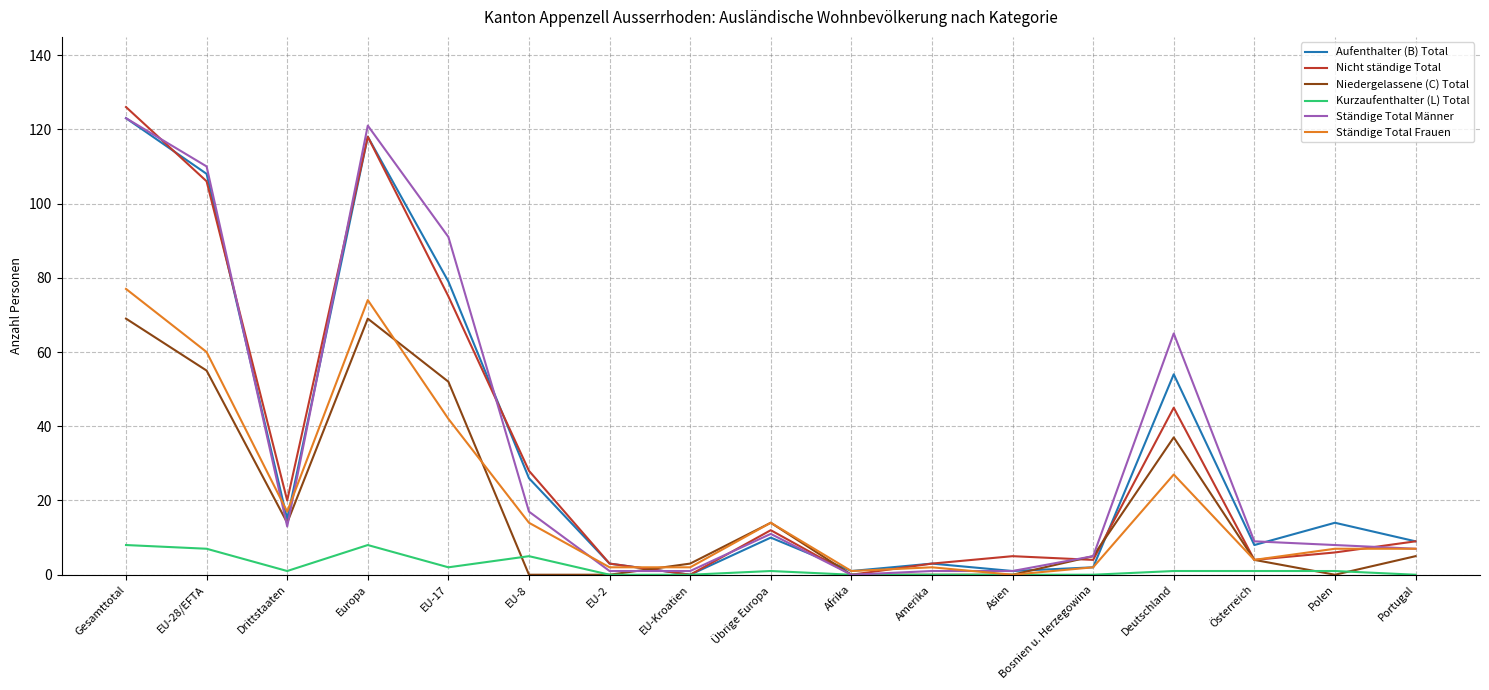

Which series has the largest range (max minus min)?

Nicht ständige Total